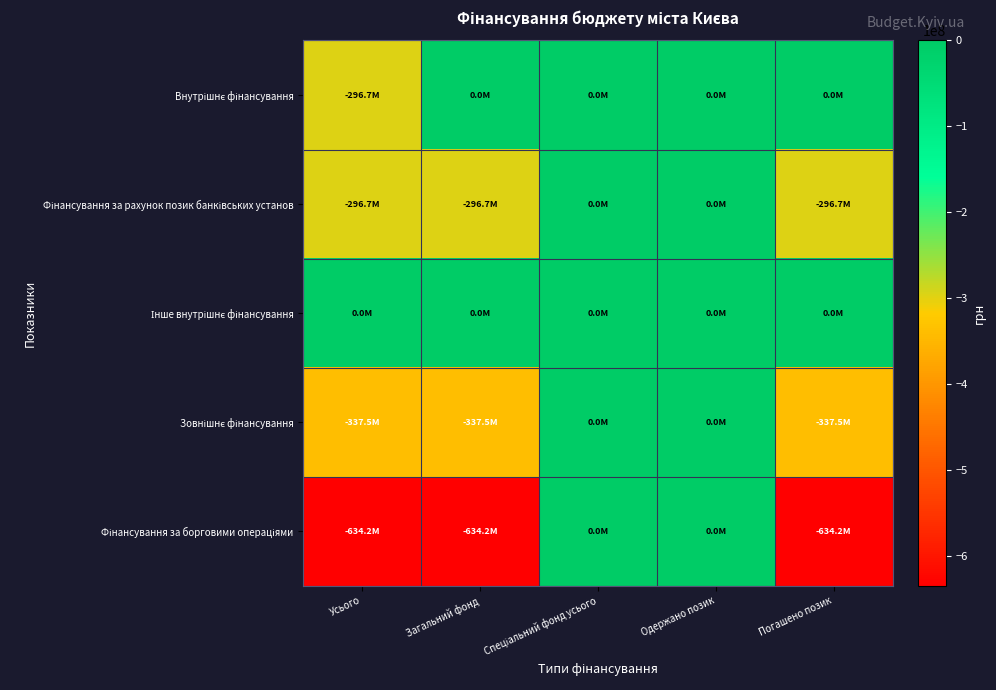

At Спеціальний фонд усього, list the series in order from smallest to largest.

Внутрішнє фінансування, Фінансування за рахунок позик банківських установ, Інше внутрішнє фінансування, Зовнішнє фінансування, Фінансування за борговими операціями